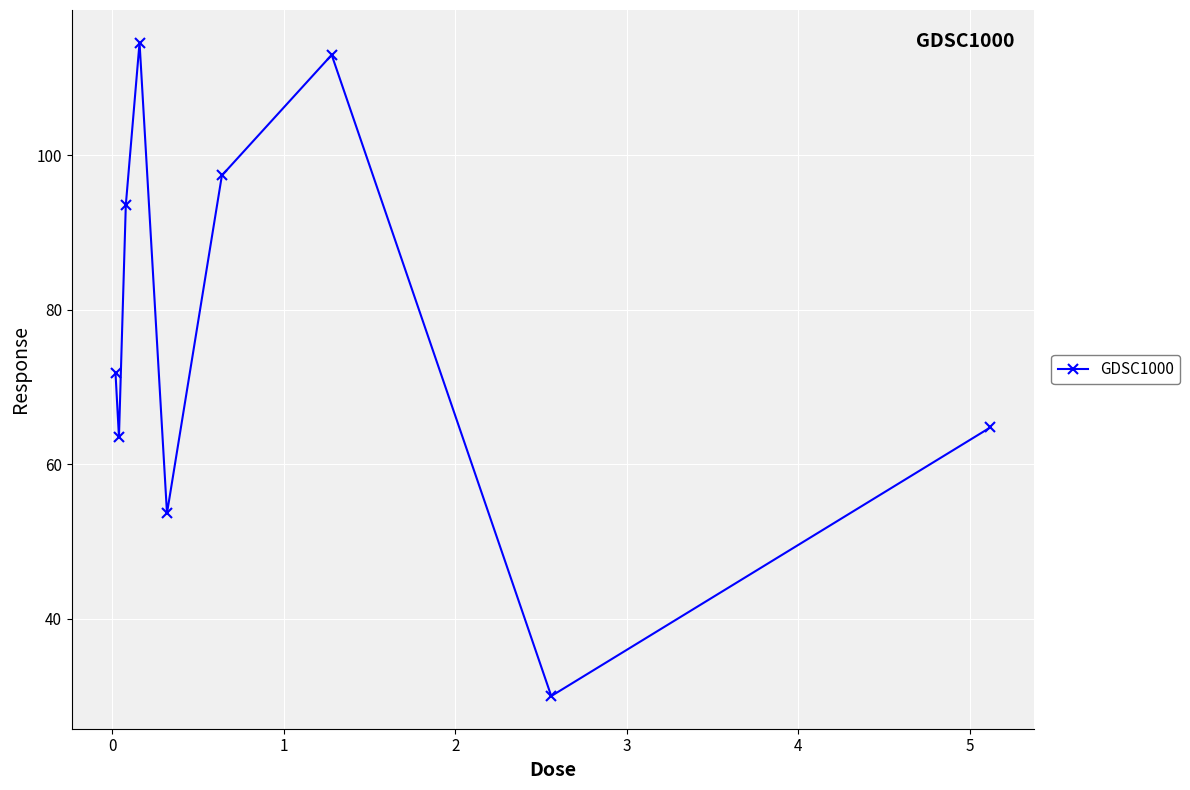

How many points are higher than both their immediate neighbors (excluding endpoints)?

2